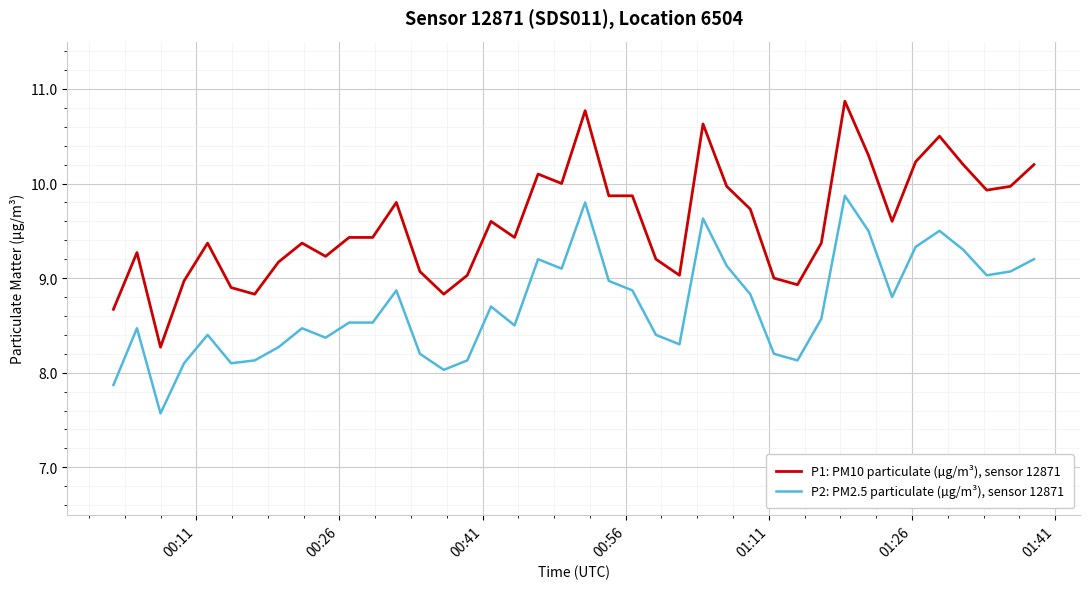

True or false: P2: PM2.5 particulate (µg/m³), sensor 12871 and P1: PM10 particulate (µg/m³), sensor 12871 intersect in this chart.

False